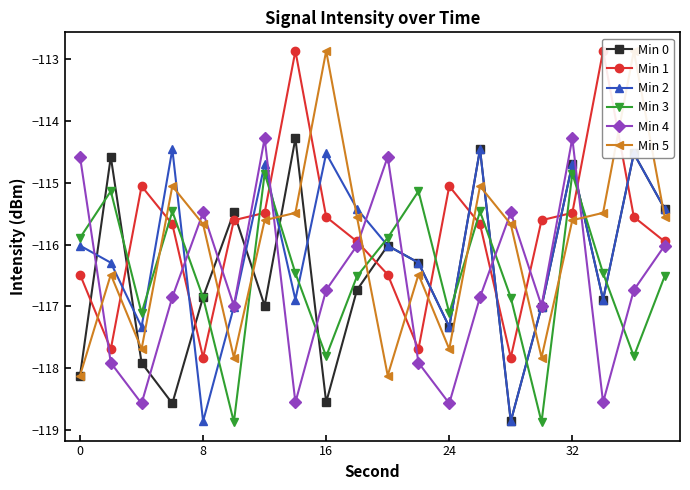

List the series in order of their peak value, lowest first.

Min 3, Min 2, Min 0, Min 4, Min 1, Min 5